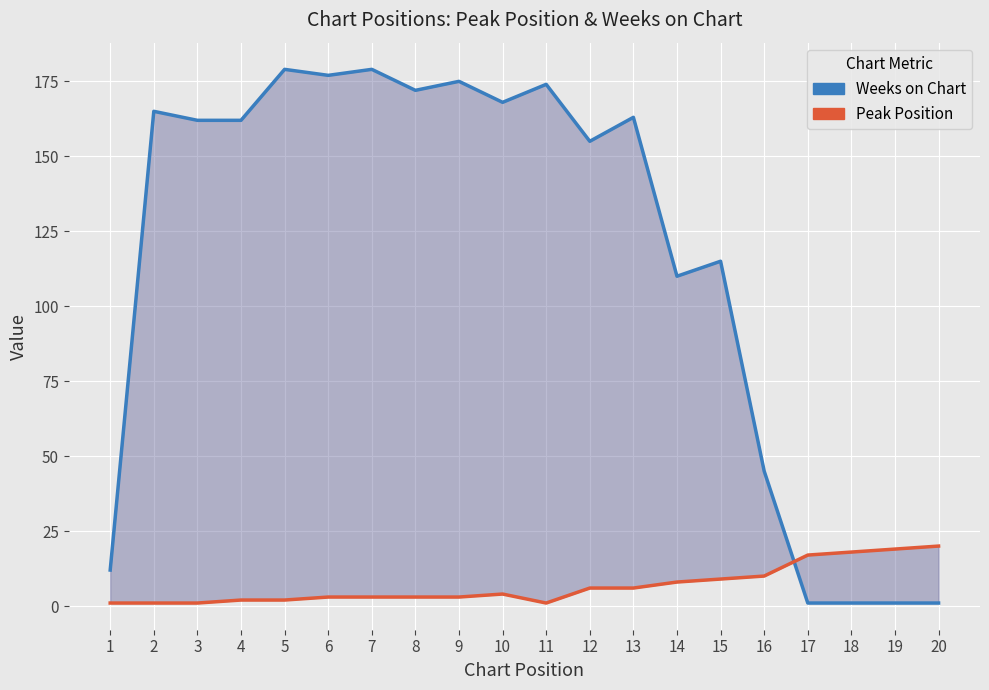

What is the maximum value shown in the chart?

179